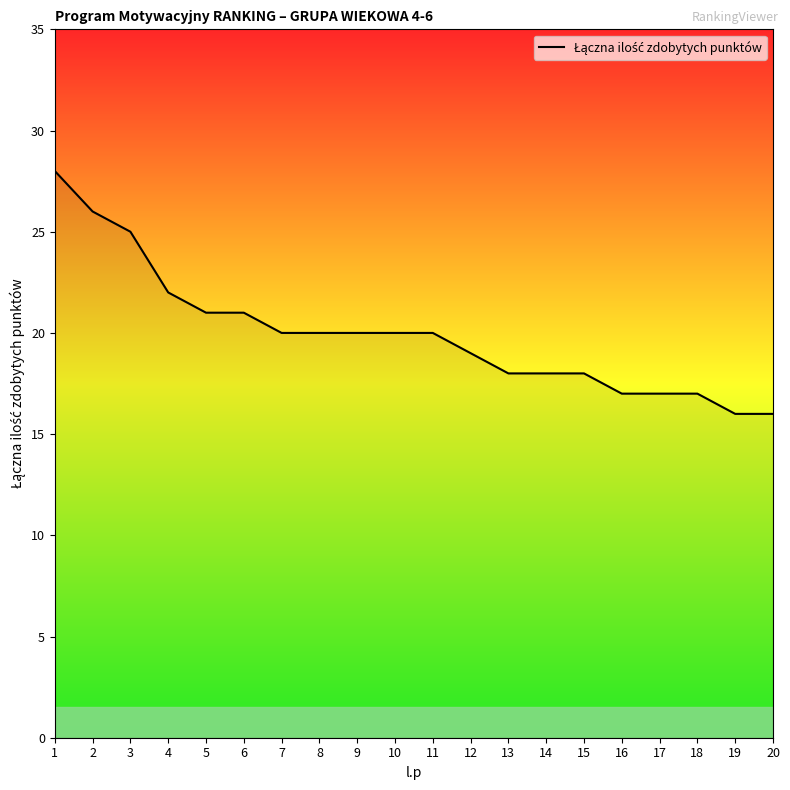

The value at 4 is 34. True or false?

False